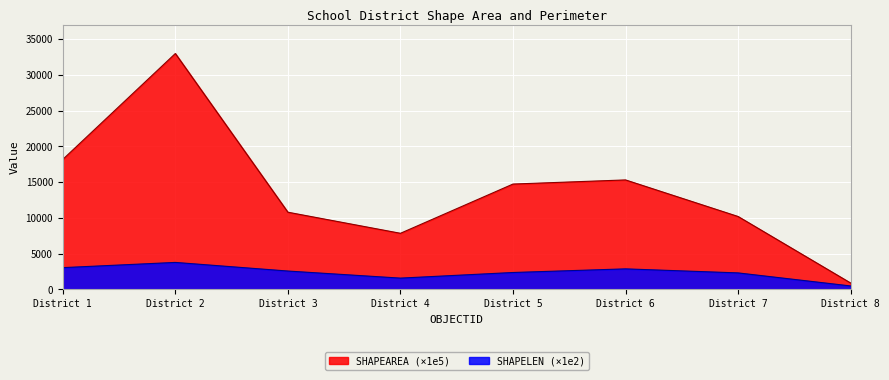

How many interior local peaks does the SHAPELEN series have?

2